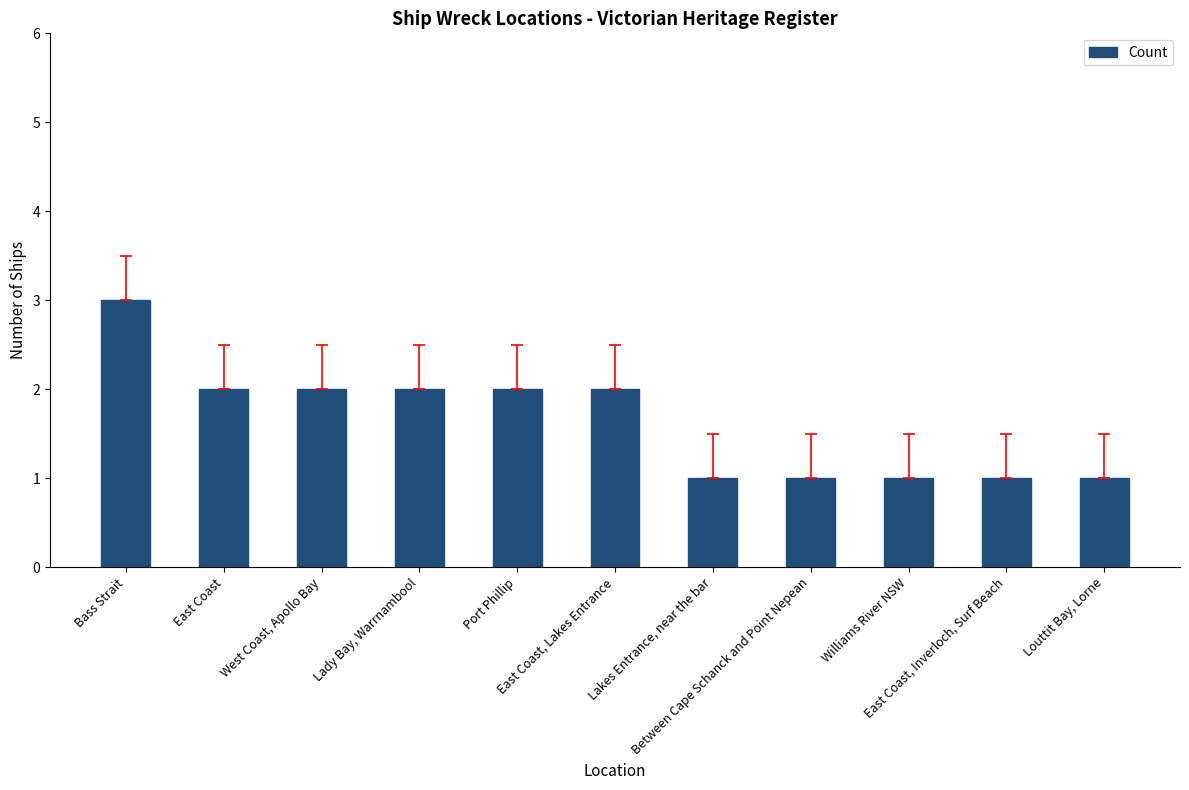

What is the value of the 5th bar from the left?

2